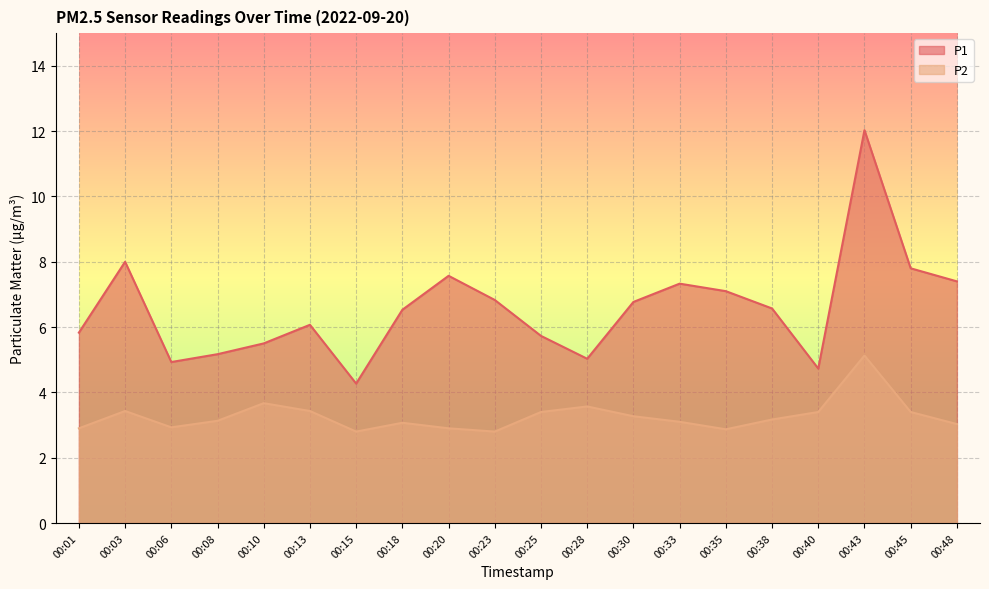

How many categories are shown in the chart?

20